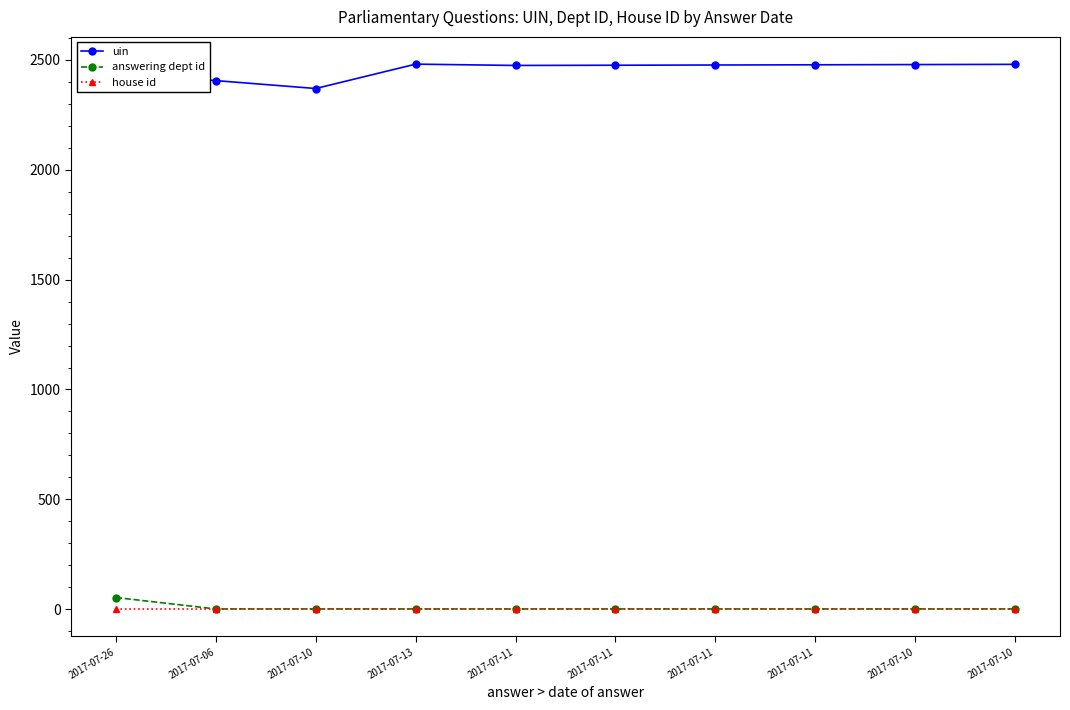

True or false: answering dept id and uin cross at least once.

False